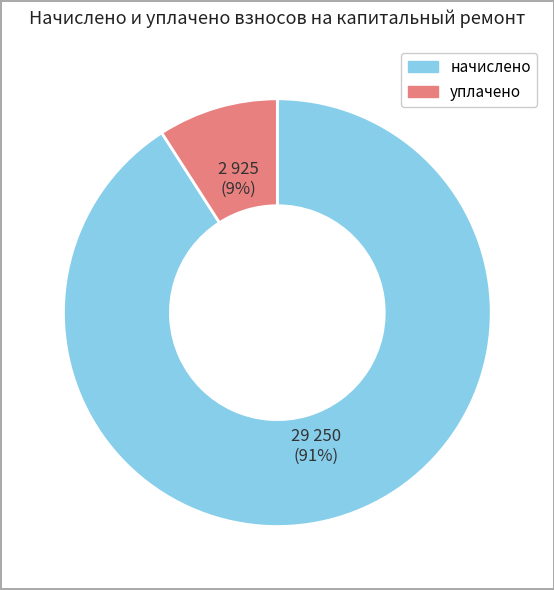

Is there any slice that represents more than half of the pie?

Yes